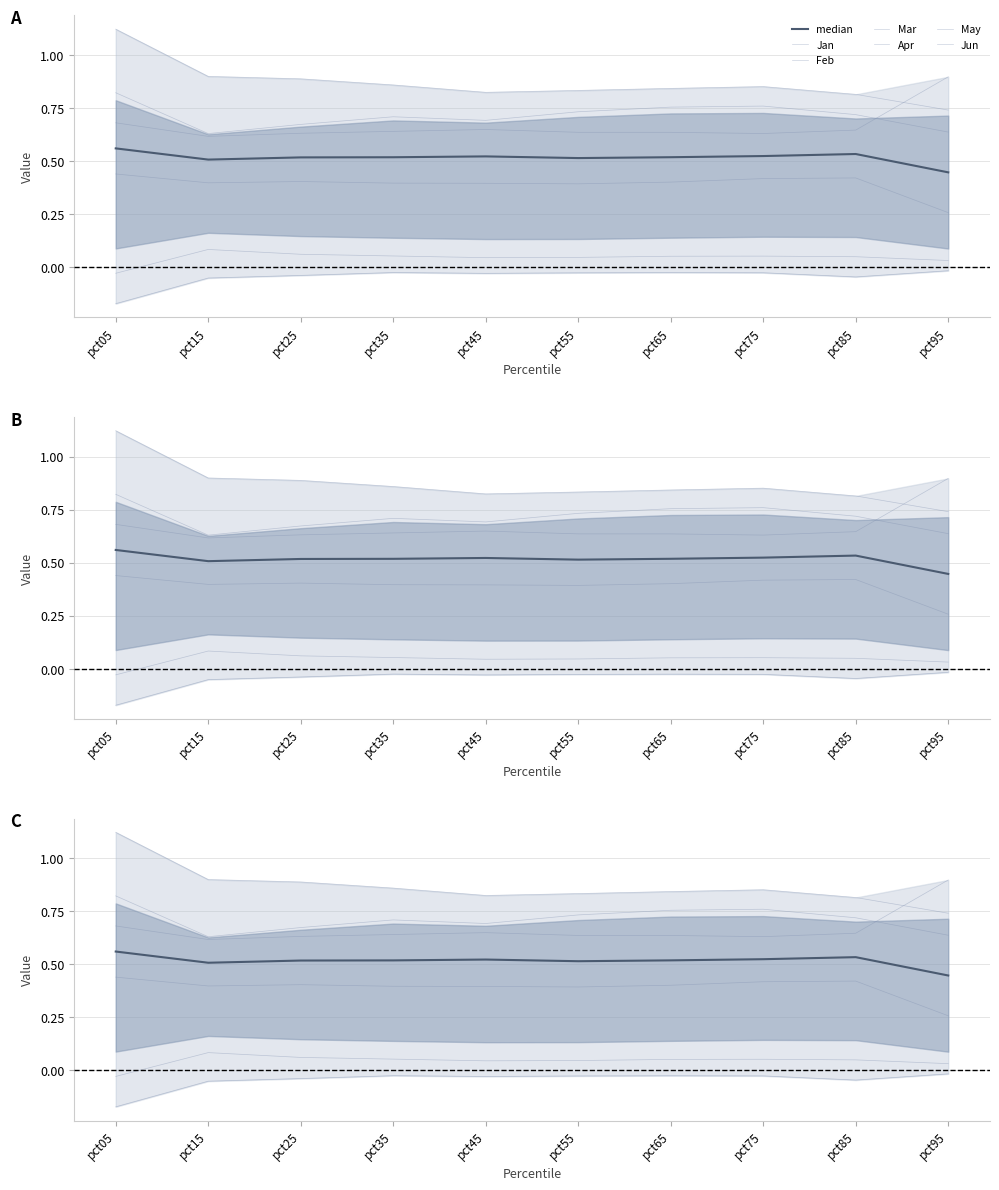

Is it true that Mar equals 0.7 at pct25?

True